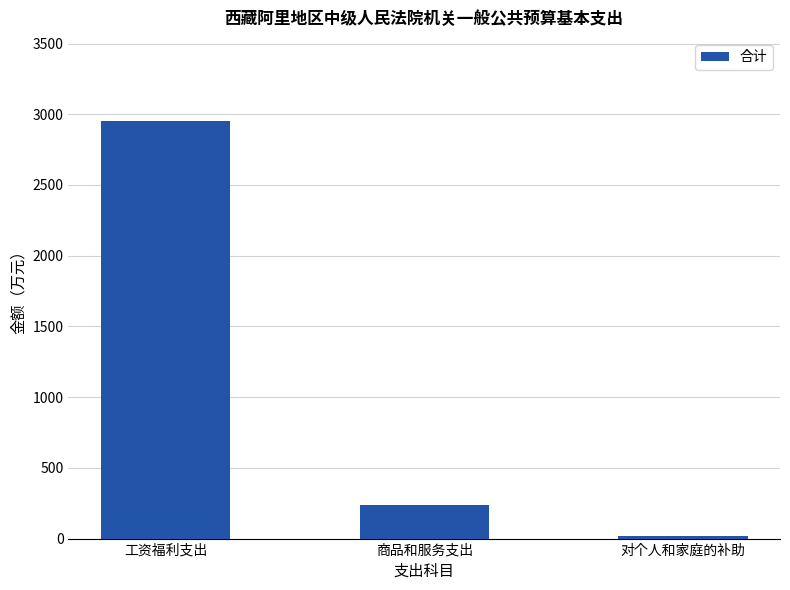

What is the difference between the second highest and minimum values?

213.6